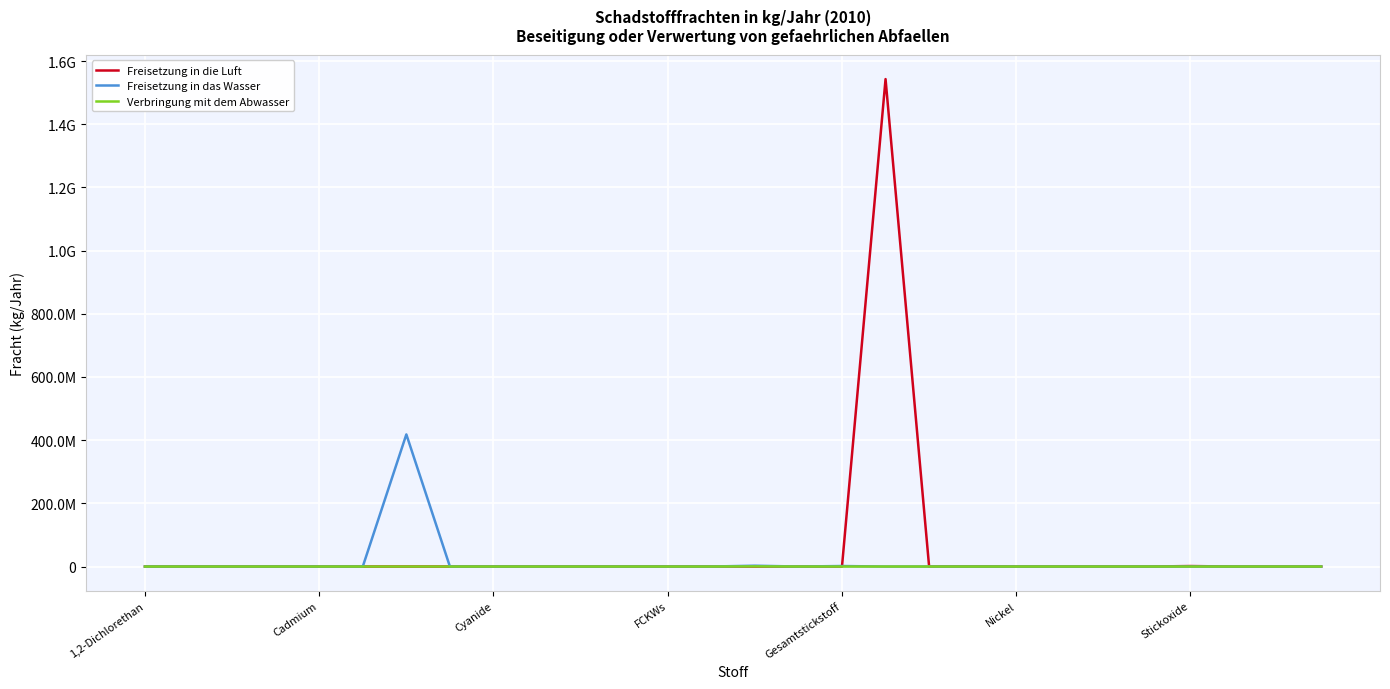

Does the chart have visible grid lines?

Yes